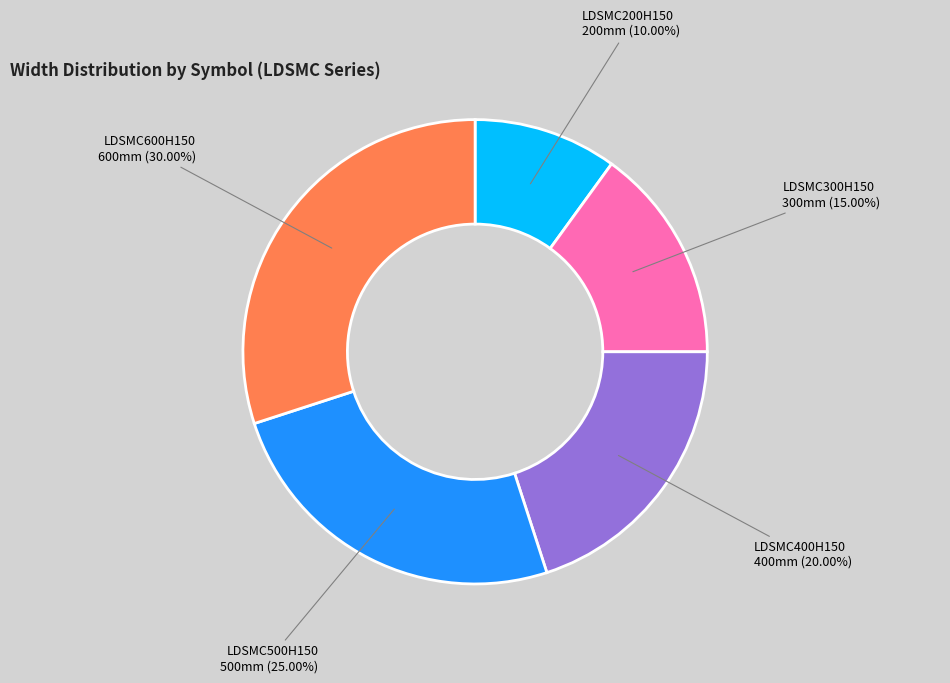

Which slice is the largest?

LDSMC600H150